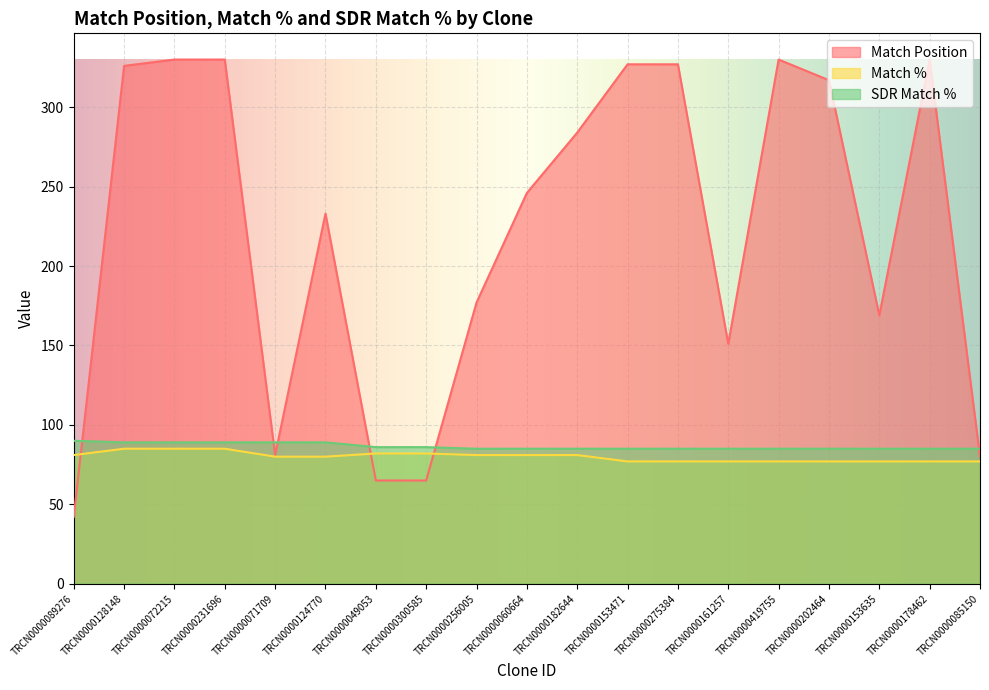

Rank the series by their maximum value, from lowest to highest.

Match %, SDR Match %, Match Position